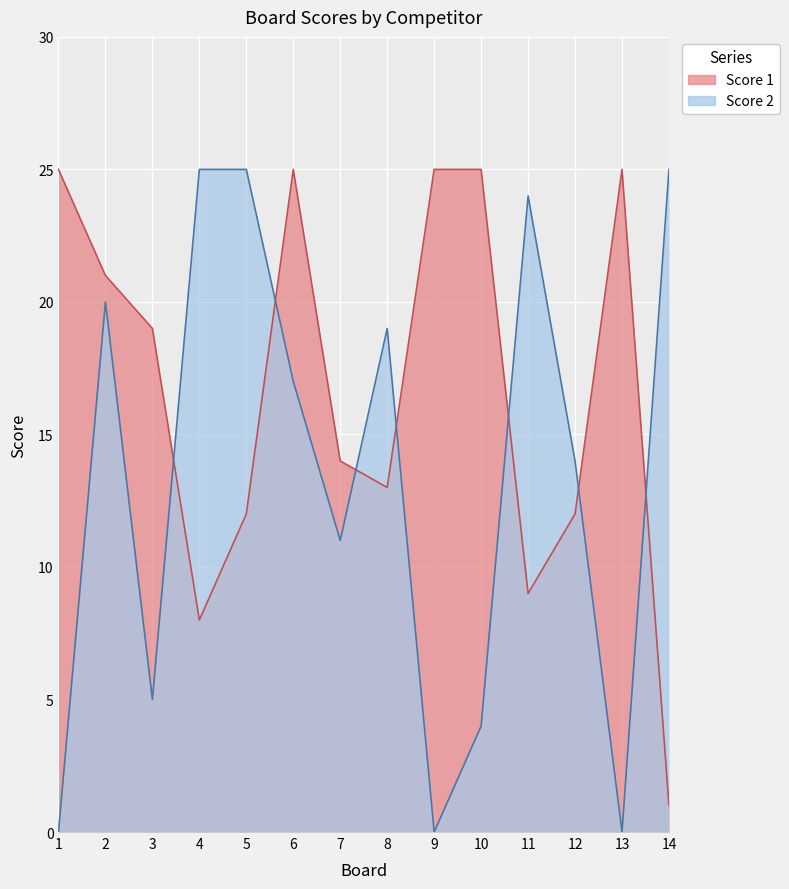

What value does the Score 1 series have at 9, to the nearest 10?

20